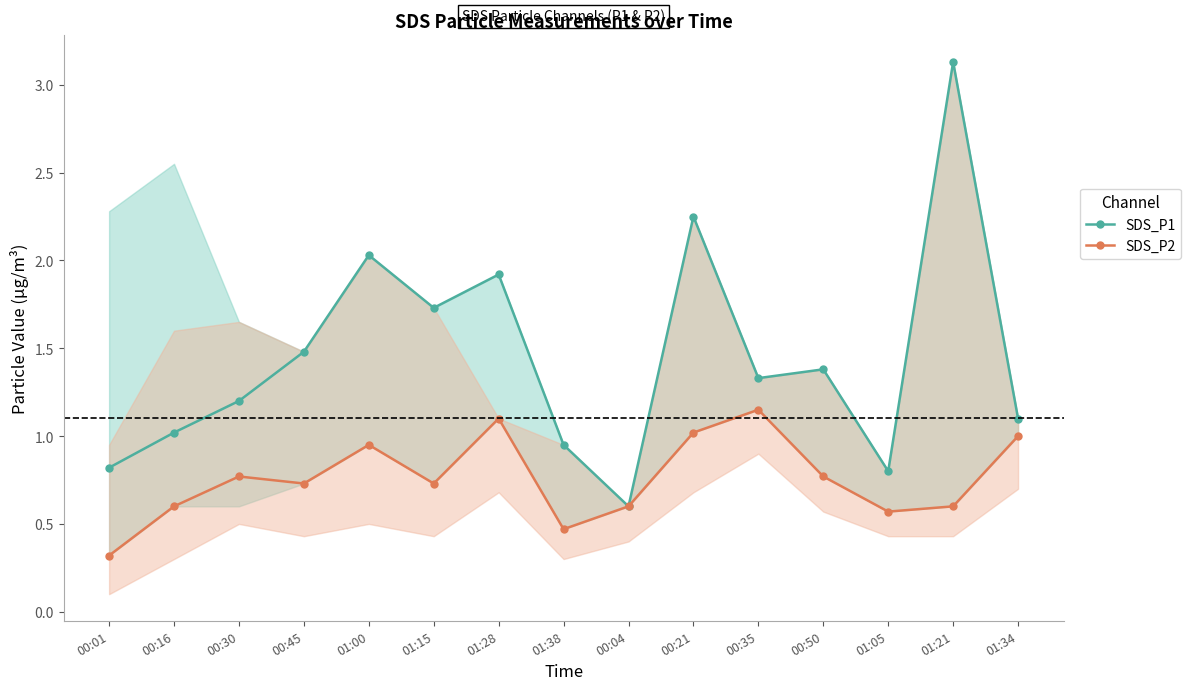

How many interior local valleys does the SDS_P2 series have?

4